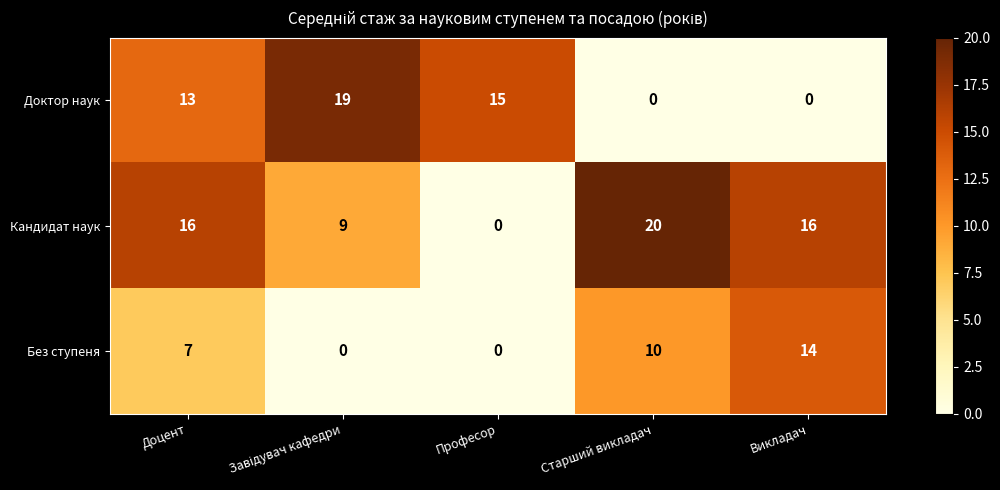

Where is Доктор наук nearest to the value 9?

Доцент